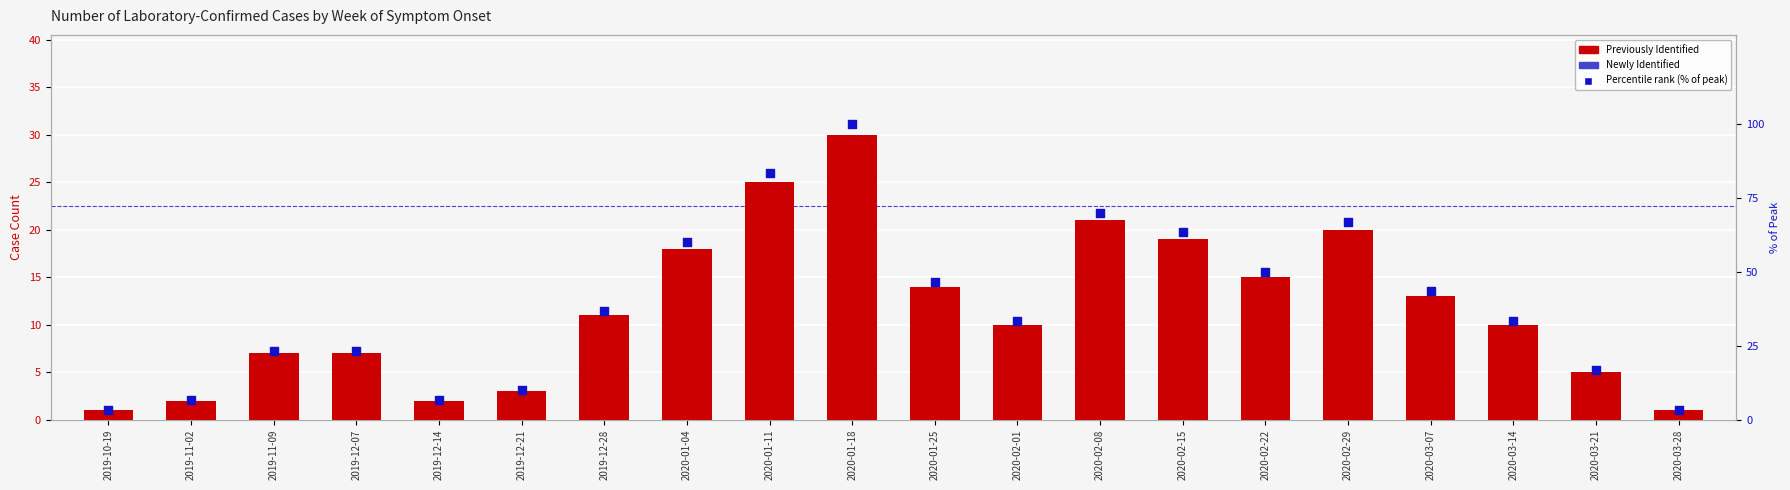

Which series has the largest total across all categories?

% of peak (percentile-style)